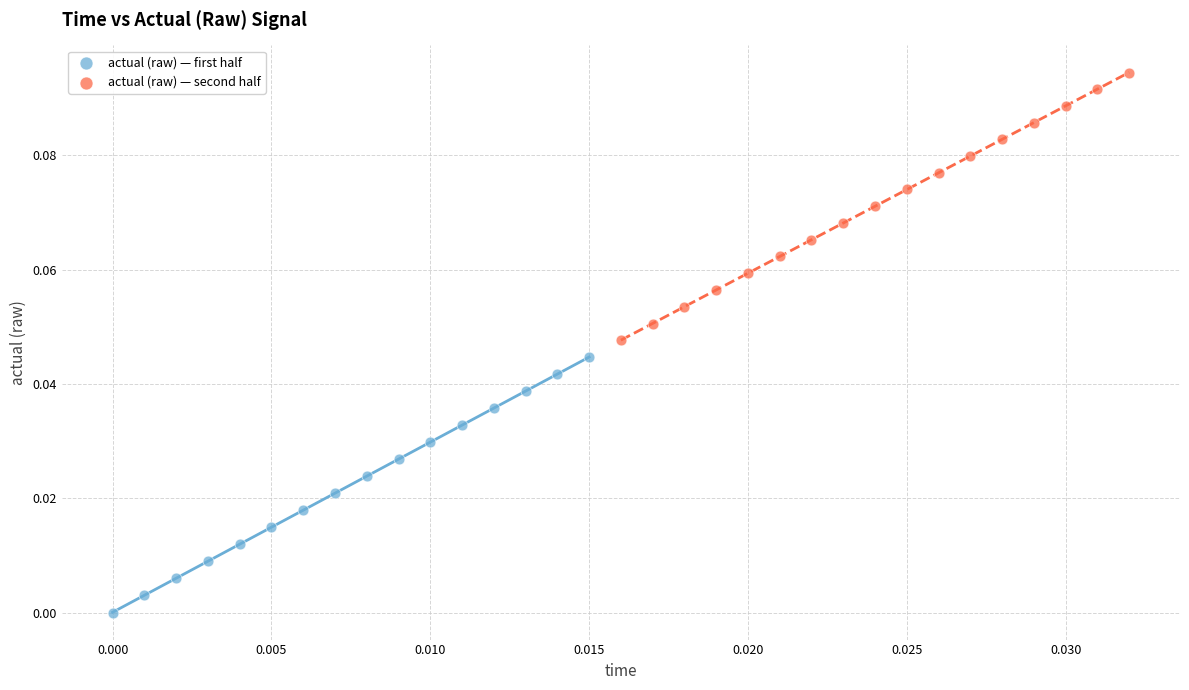

Which series reaches the minimum Y coordinate?

actual (raw) — first half